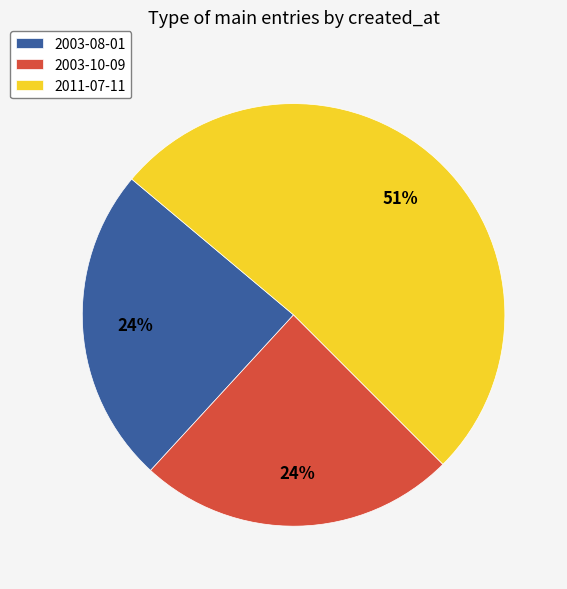

To the nearest percent, what is the difference between the largest and smallest slice percentages?

27%